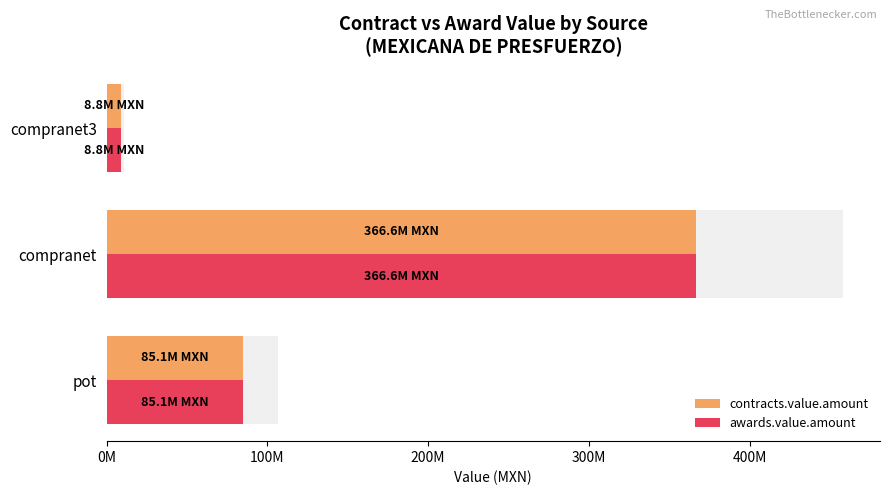

Is the value of contracts.value.amount at pot greater than the value of awards.value.amount at compranet?

No